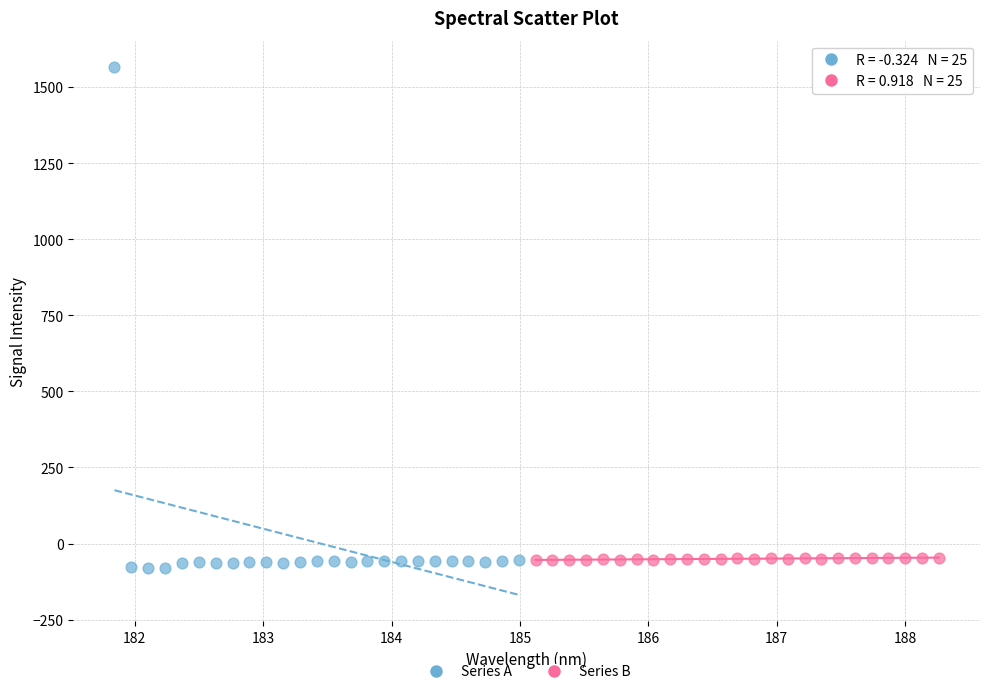

Which series has the largest Y range (max minus min)?

Series A